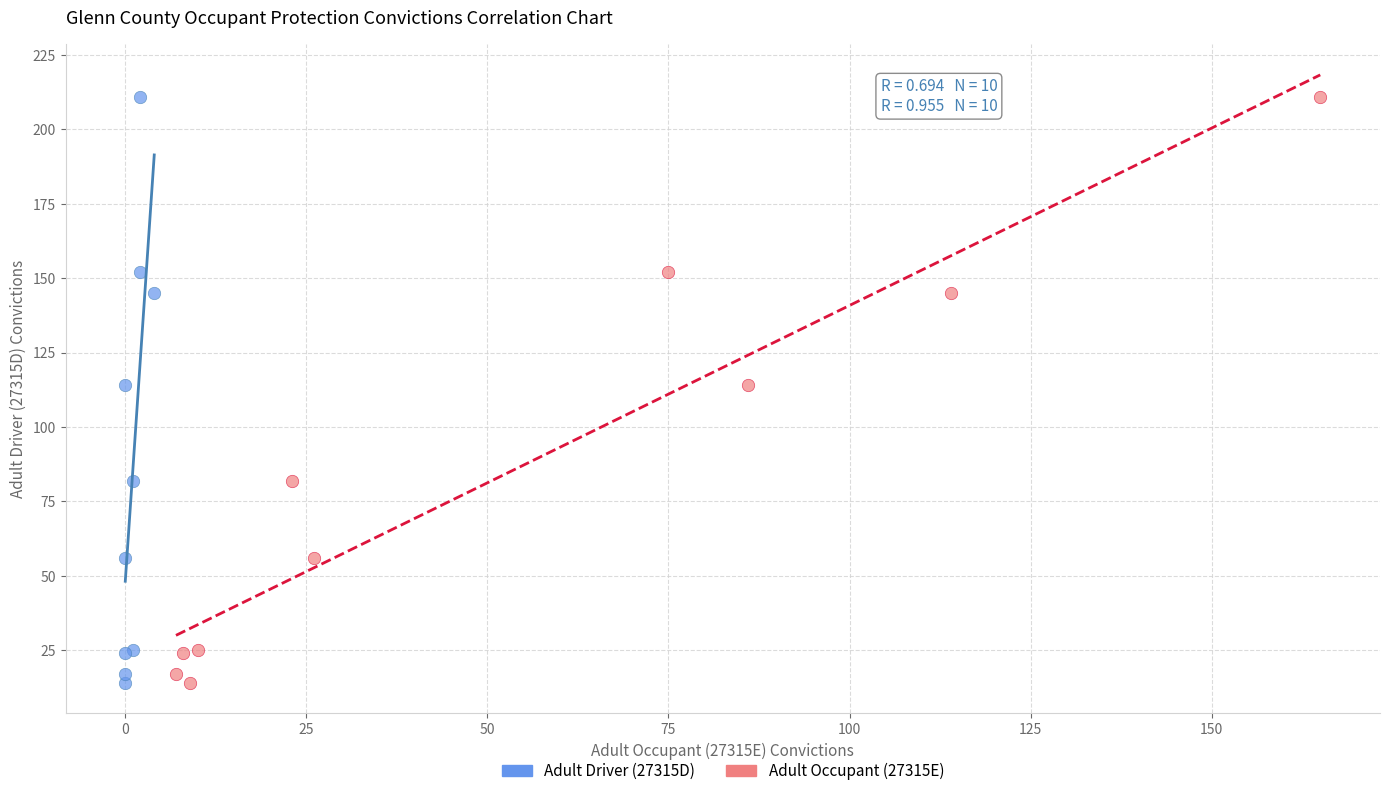

What are all the series names shown in the legend?

Adult Driver (27315D), Adult Occupant (27315E)